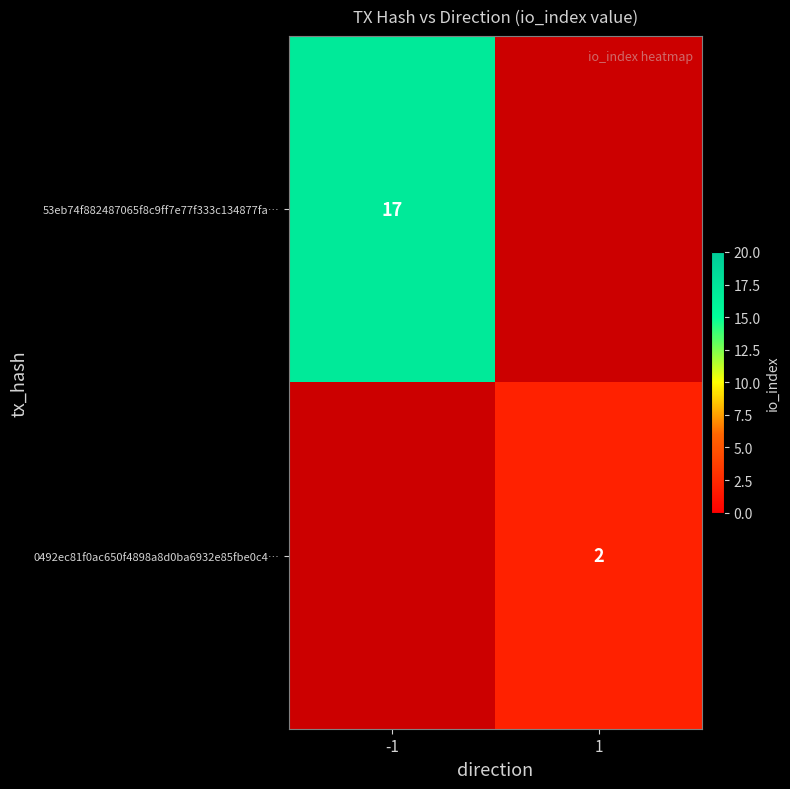

The 0492ec81f0ac650f4898a8d0ba6932e85fbe0c4… series shows 2 at 1. True or false?

True